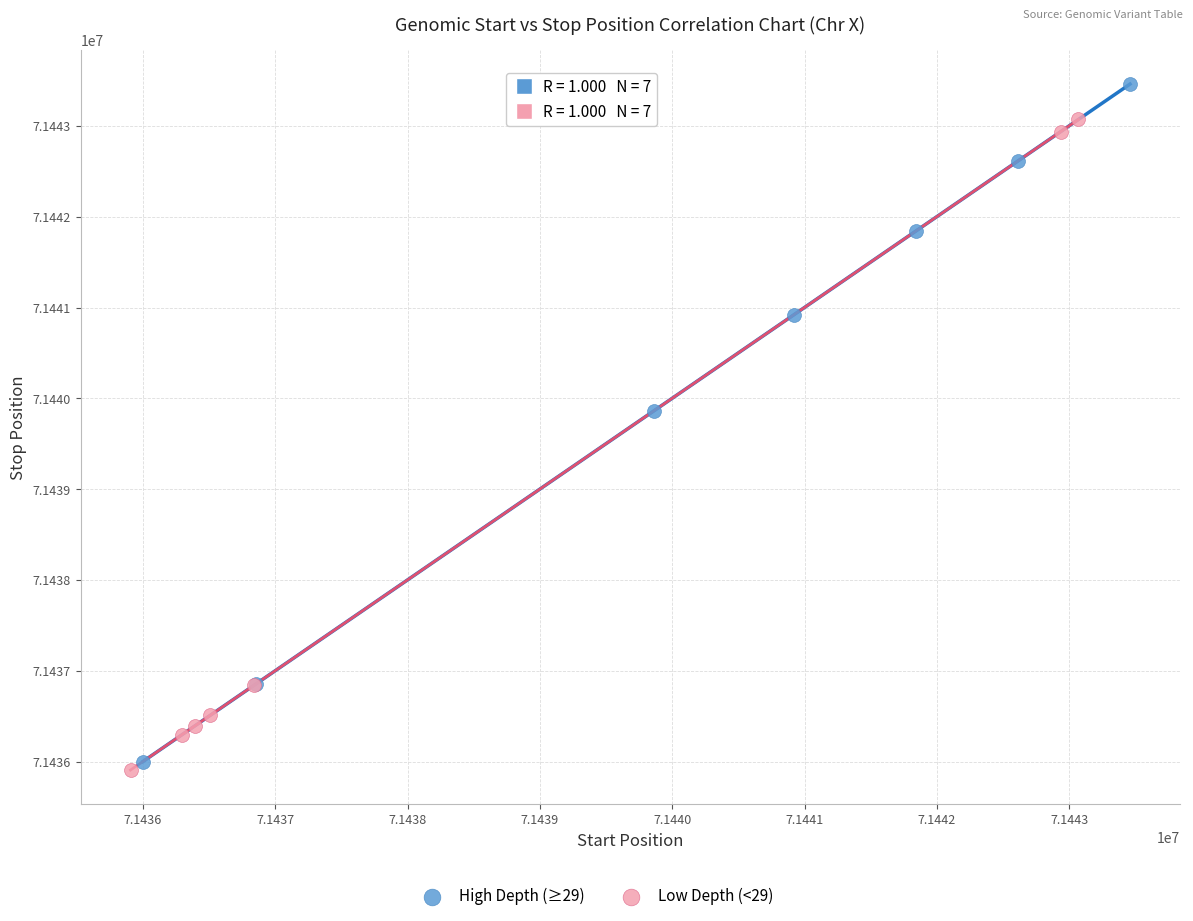

Which series reaches the minimum Y coordinate?

Low Depth (<29)